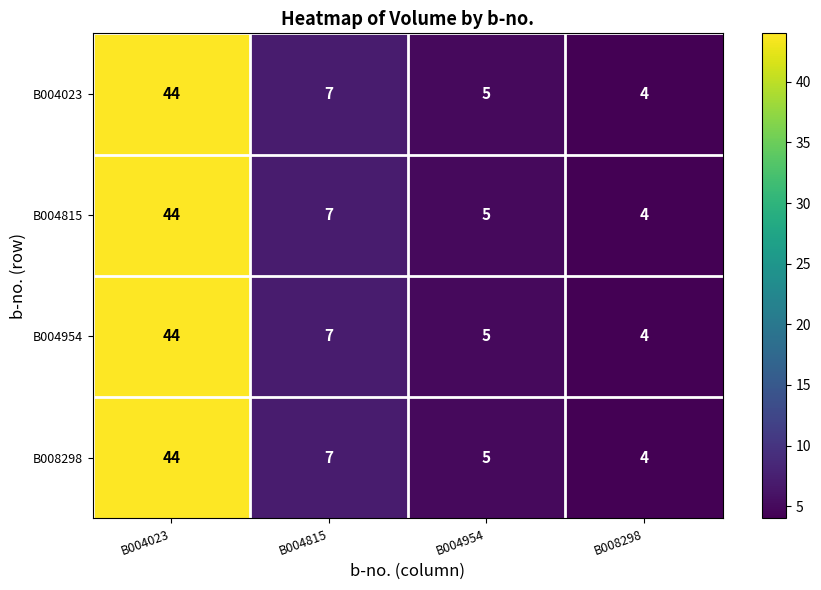

List the labels in order of B004815 value, smallest first.

B008298, B004954, B004815, B004023